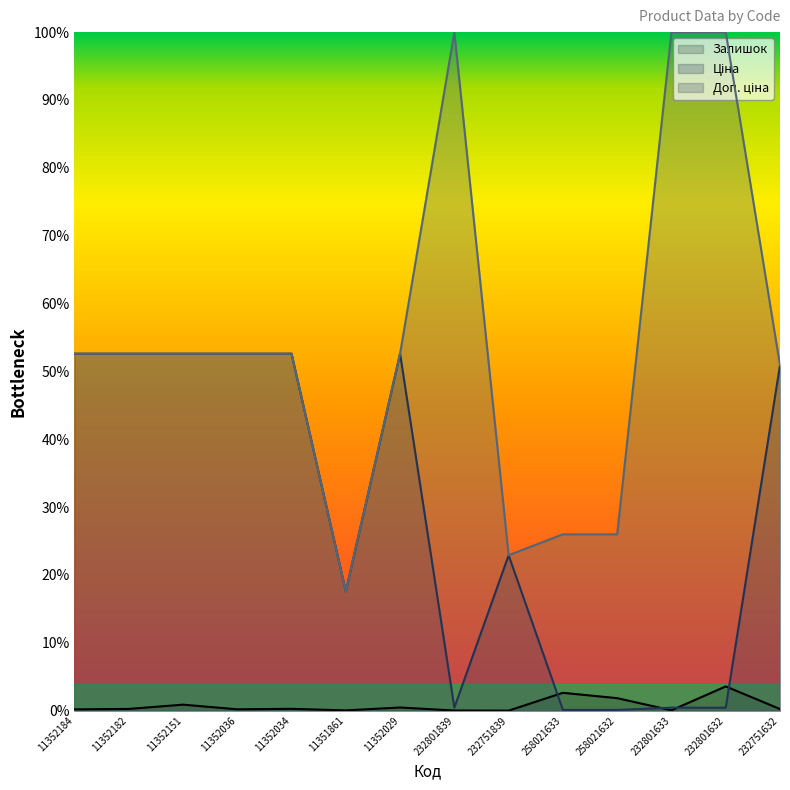

True or false: Ціна and Доп. ціна cross at least once.

False